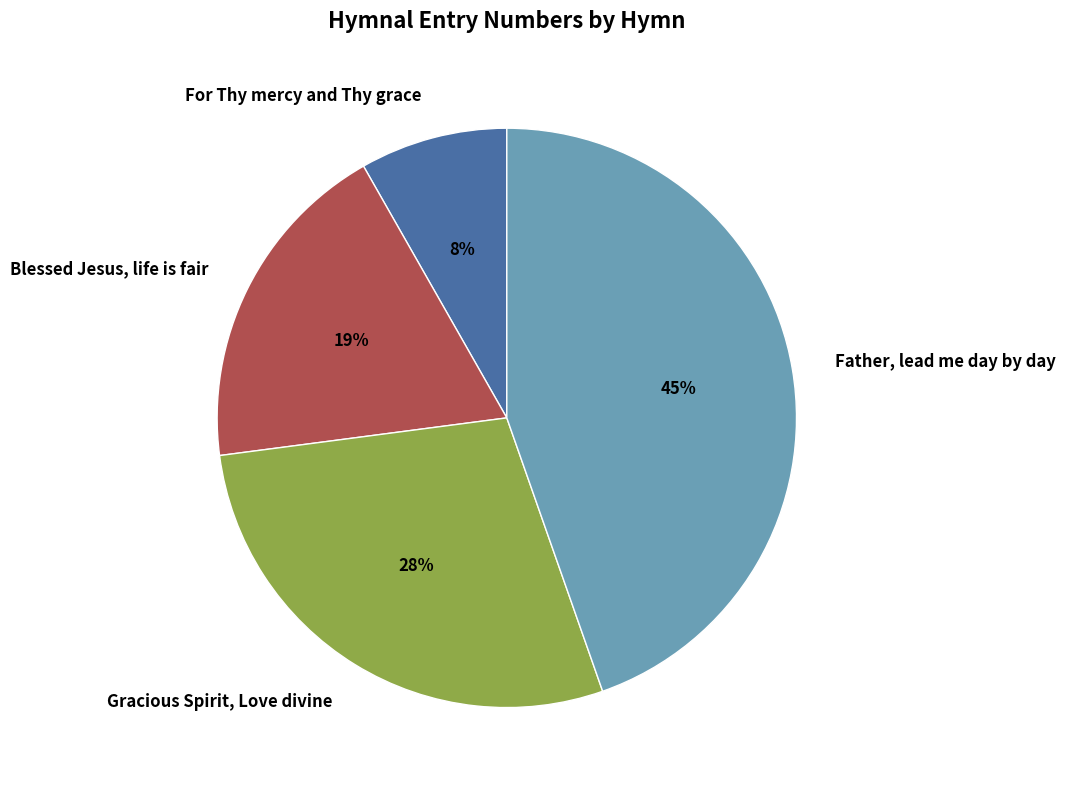

Is the sum of Gracious Spirit, Love divine and Blessed Jesus, life is fair greater than half?

No